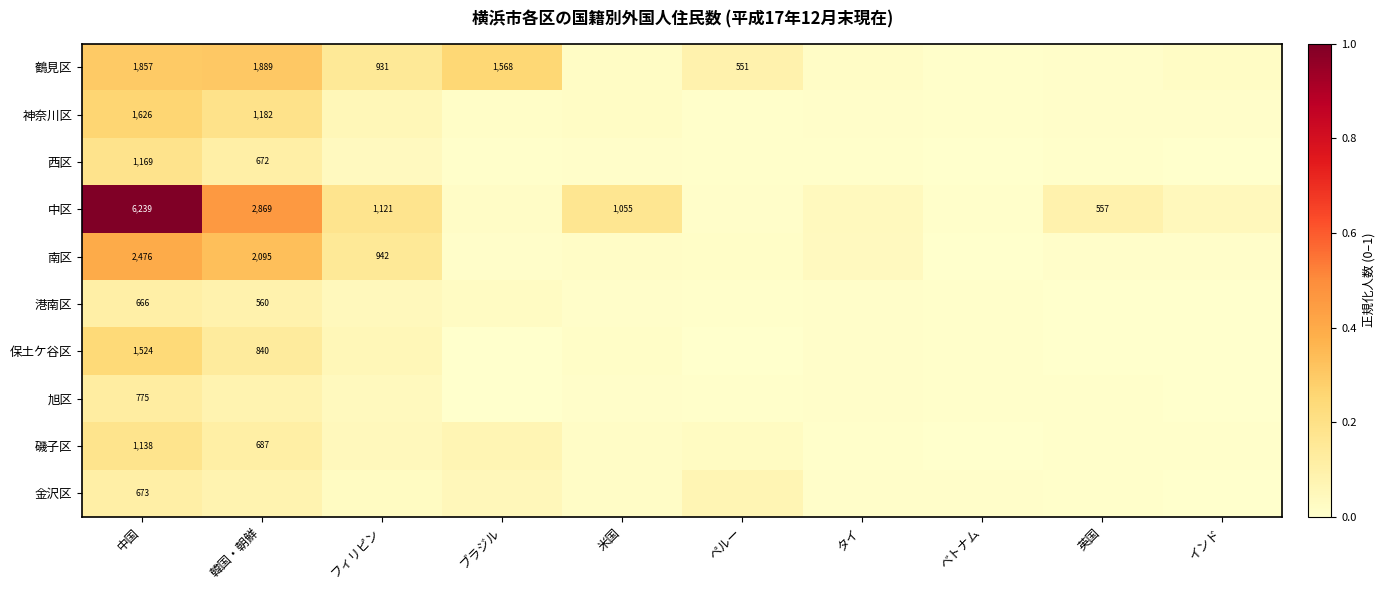

Is it true that 中区 equals 0.0 at ペルー?

False